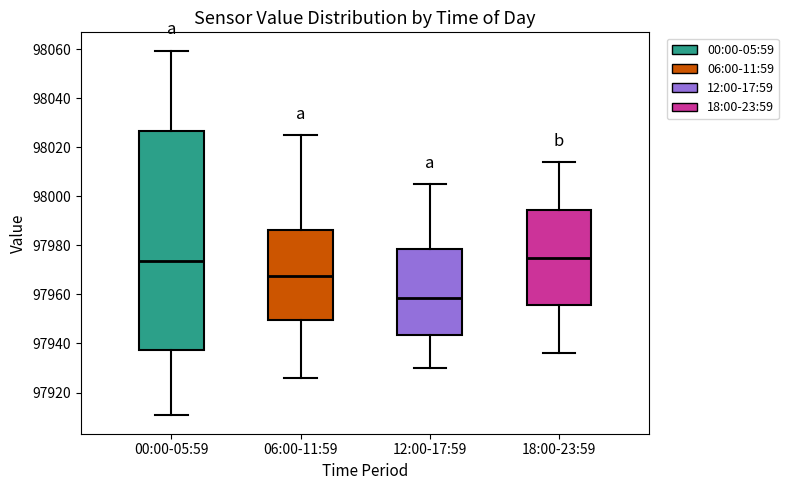

Comparing the boxes themselves (not the whiskers), which one is the tallest?

00:00-05:59